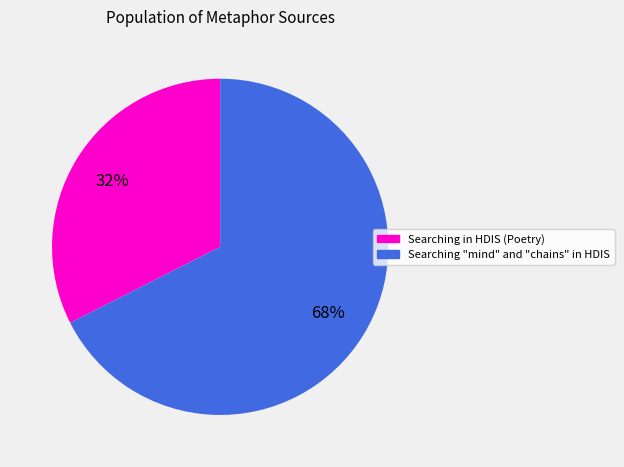

Which category has the biggest portion of the pie?

Searching "mind" and "chains" in HDIS